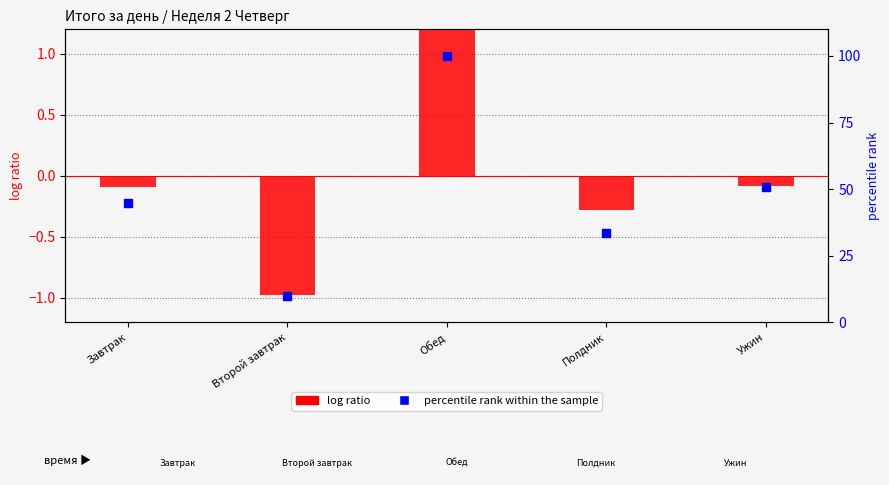

Which series has the largest total across all categories?

percentile rank within the sample